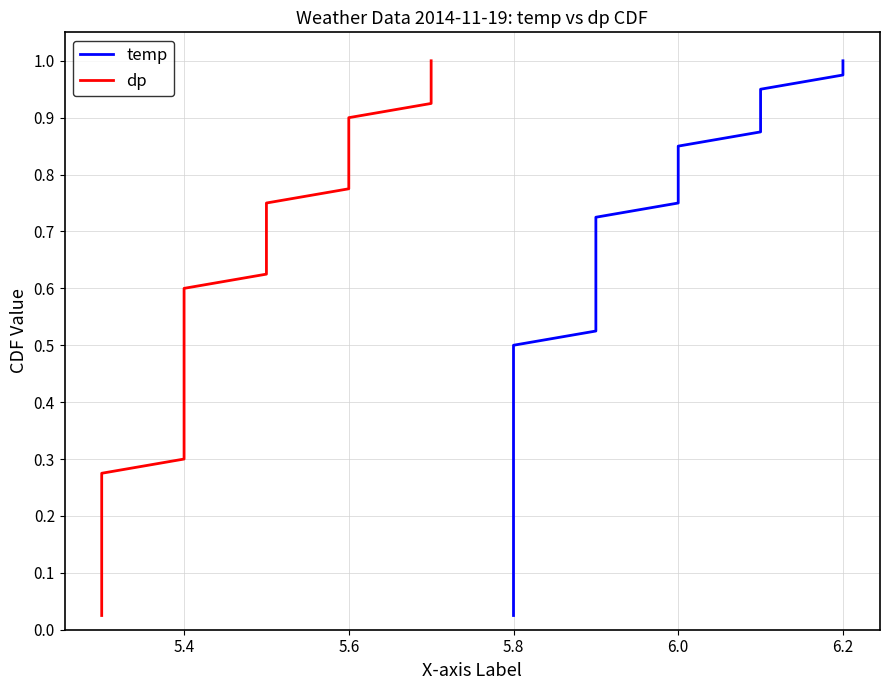

What is the difference between the second highest and minimum values in the dp series?

0.9